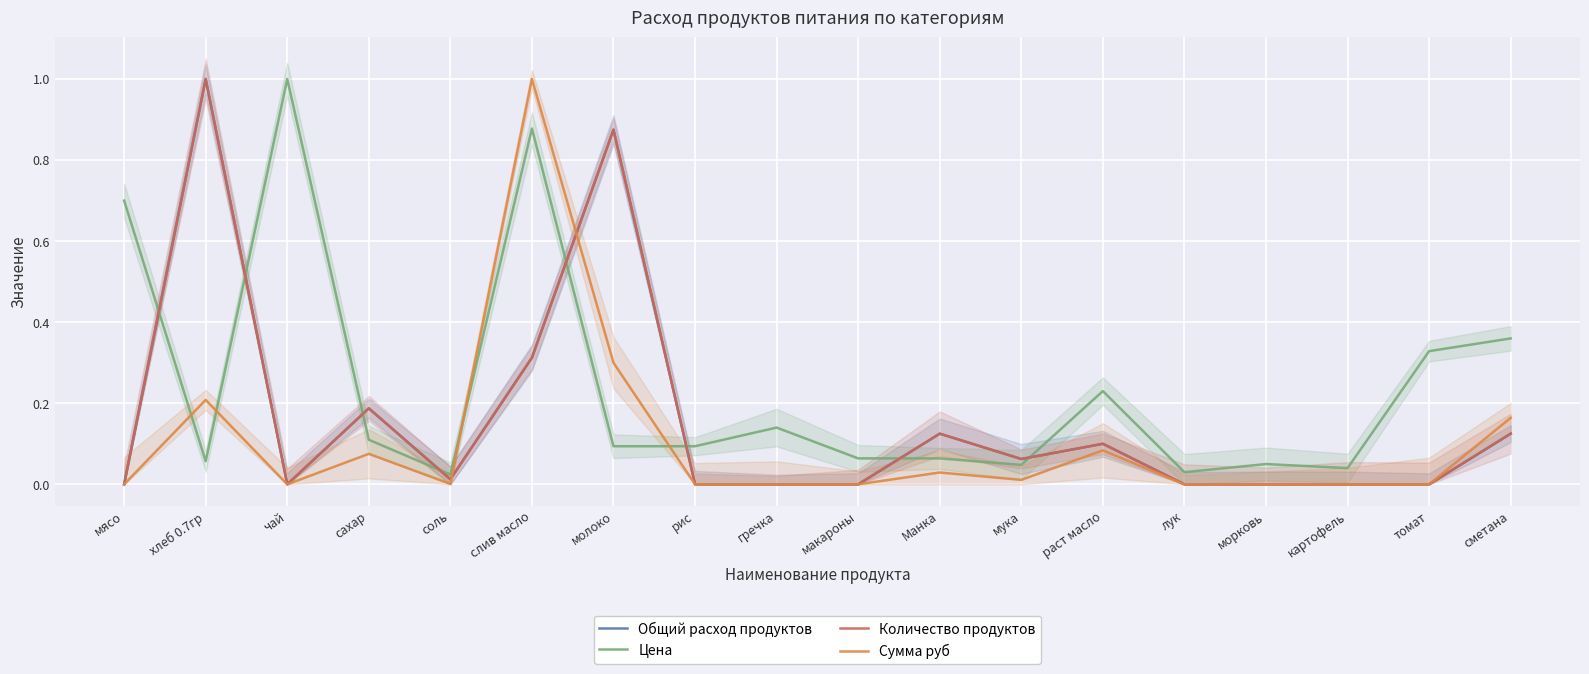

At томат, list the series in order from smallest to largest.

Общий расход продуктов, Количество продуктов, Сумма руб, Цена